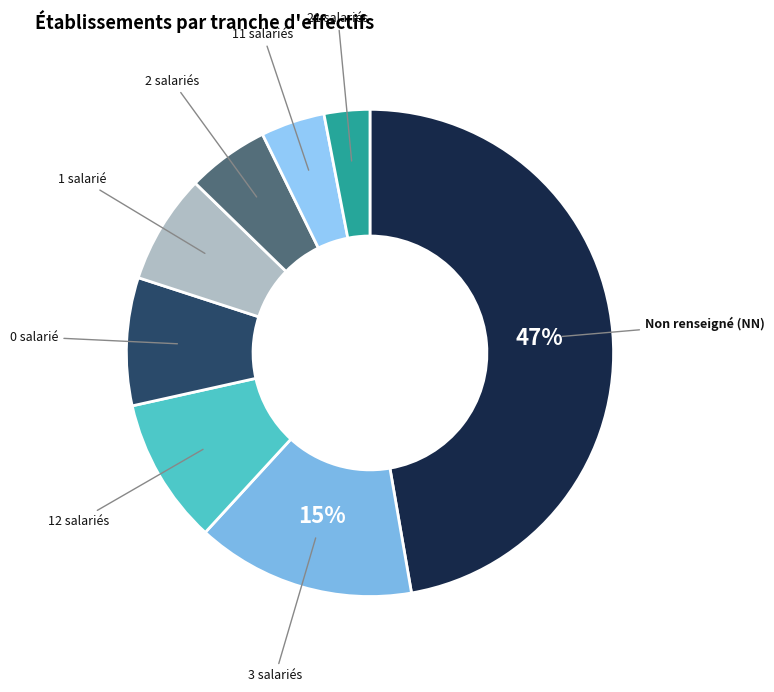

Count the number of slices in the pie.

8